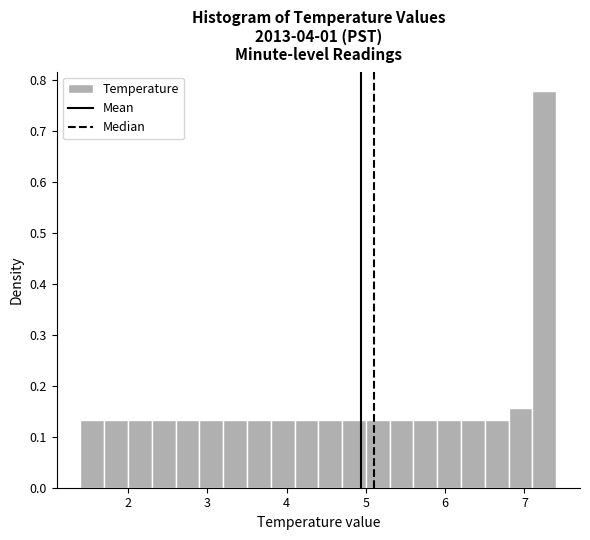

Read against the x-axis, roughly where is the centre of the tallest bar?

7.3